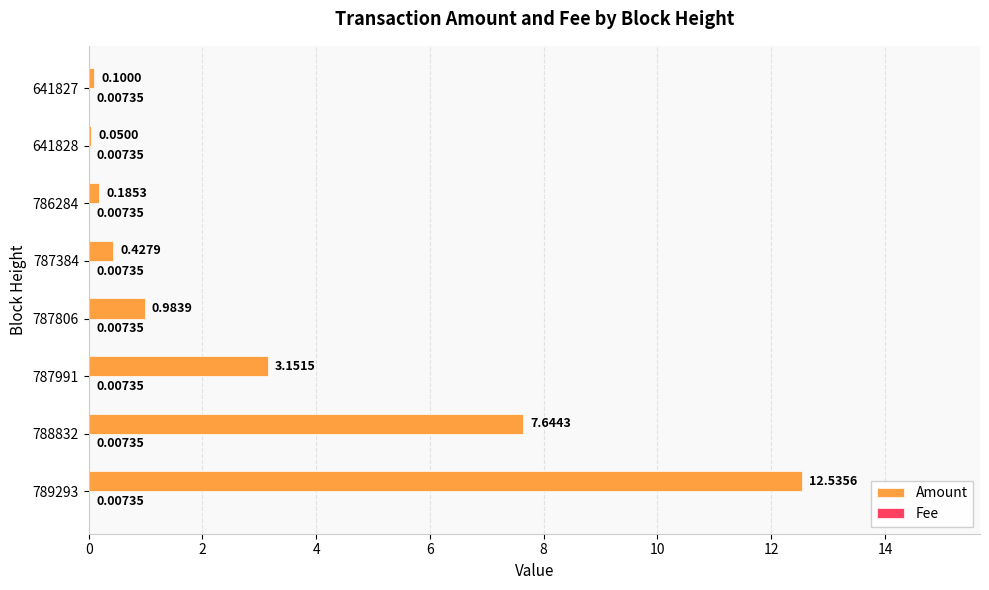

Which series changed the most between 789293 and 641827?

Amount